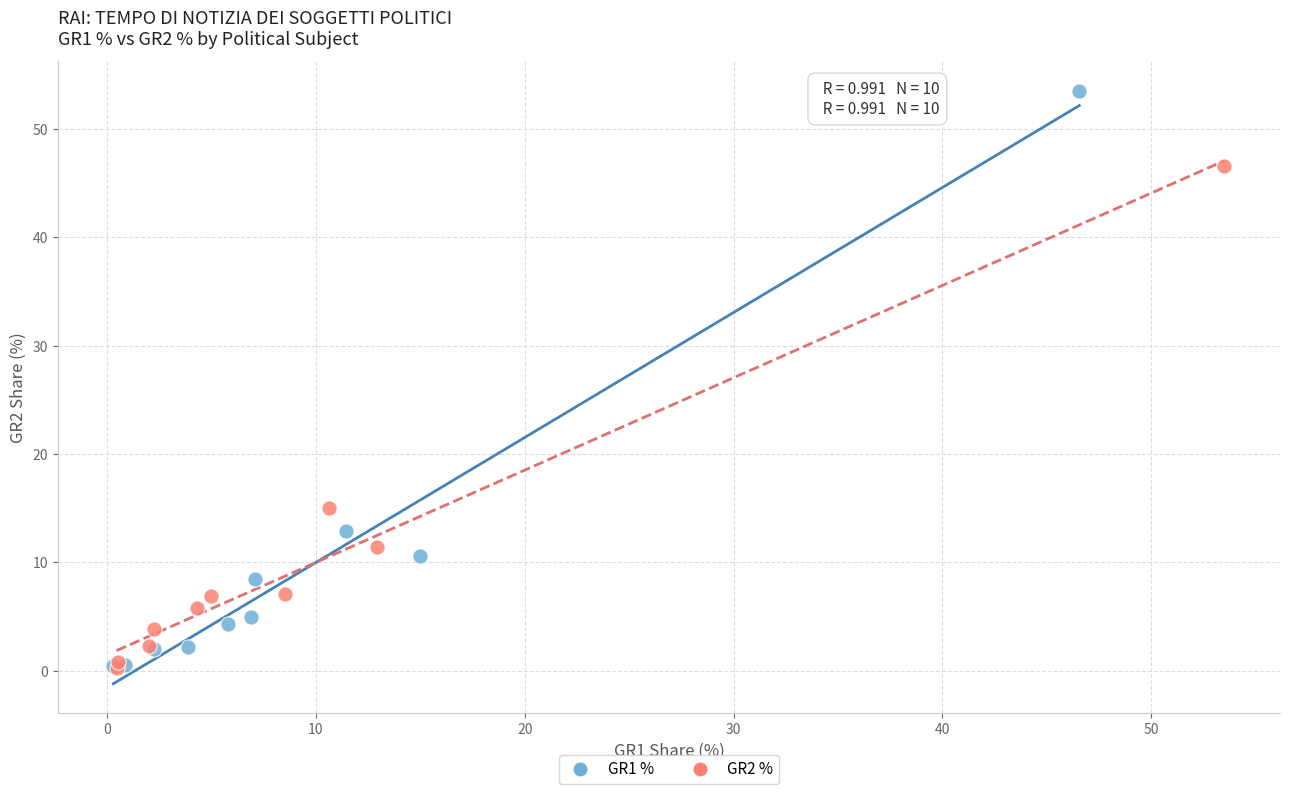

Which series has the largest Y range (max minus min)?

GR1 %